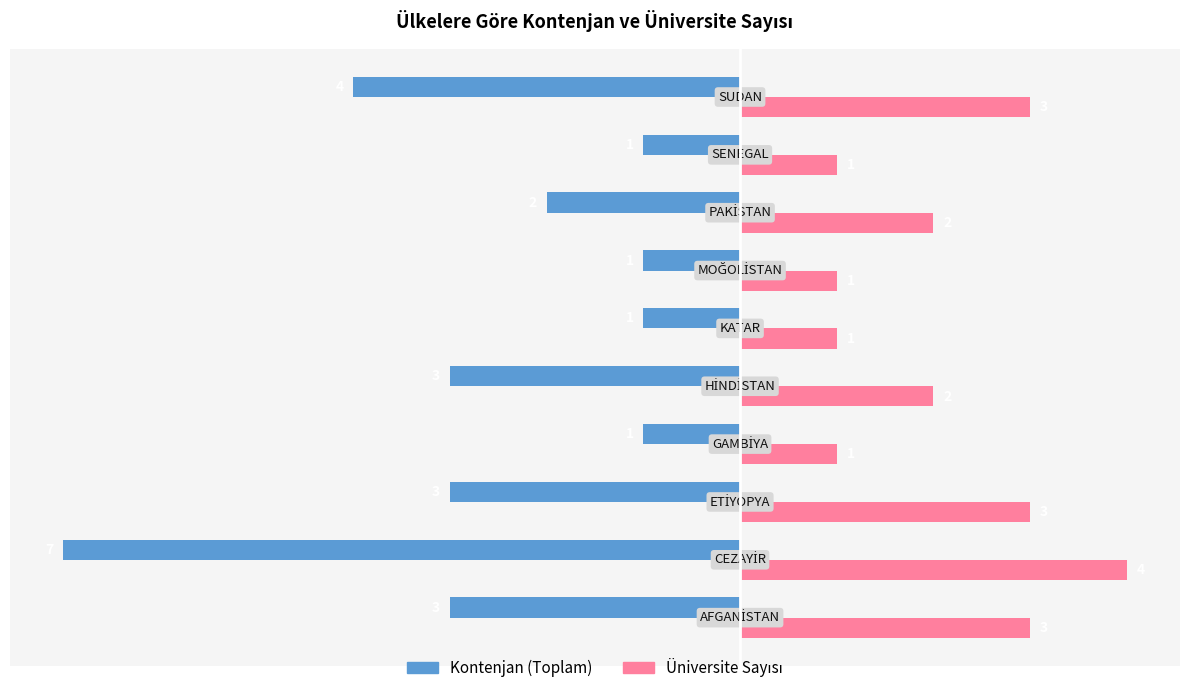

What is the difference between the second highest and minimum values in the Kontenjan (Toplam) series?

6